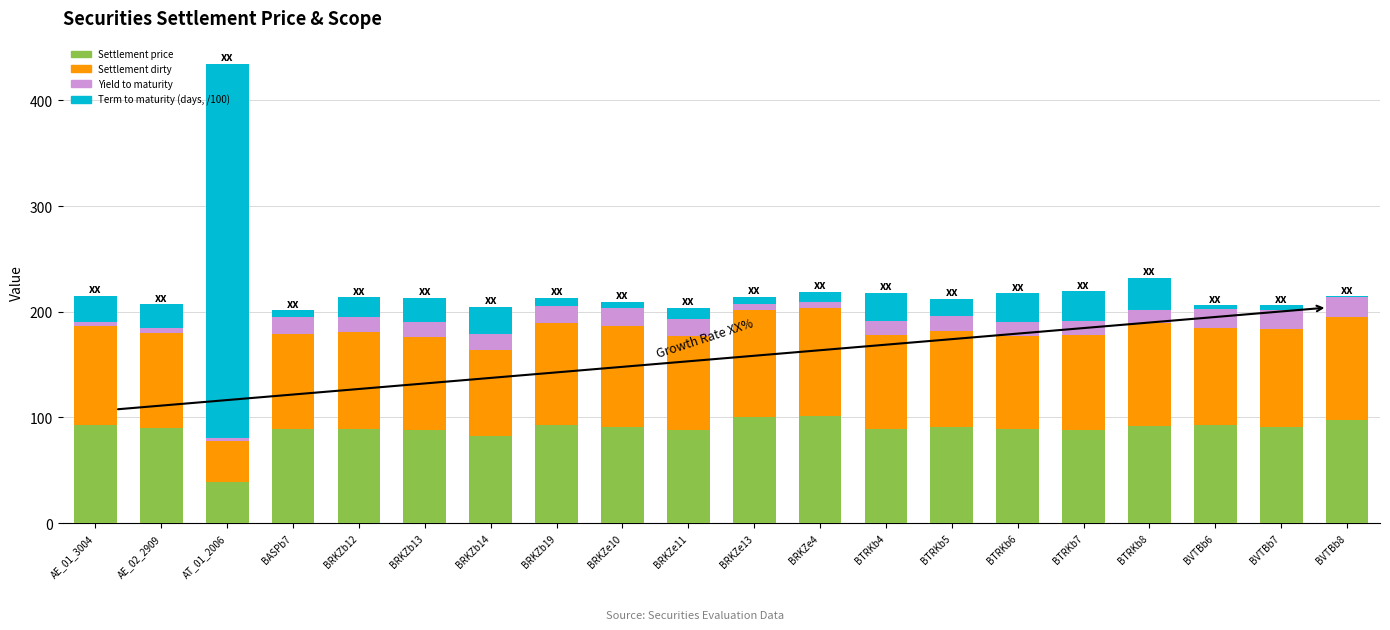

What is the maximum value for Settlement price?

101.4